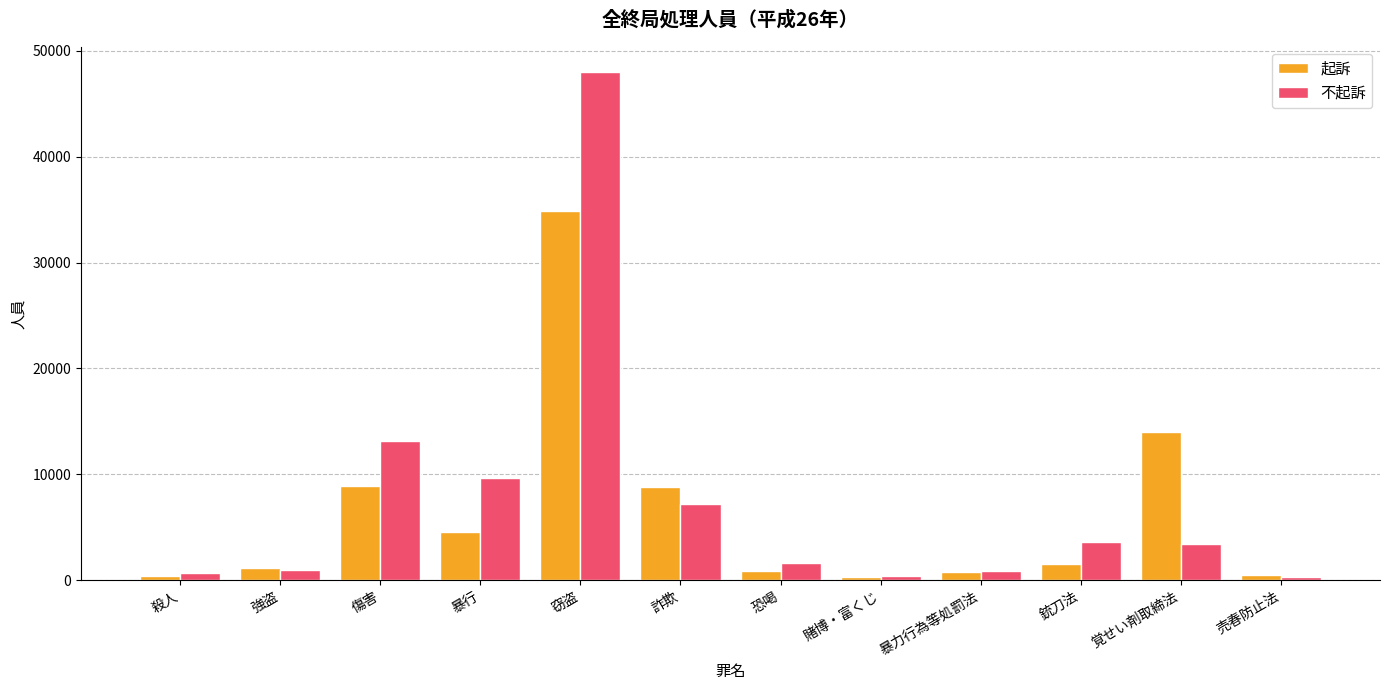

Which category has the highest value in the 不起訴 series?

窃盗